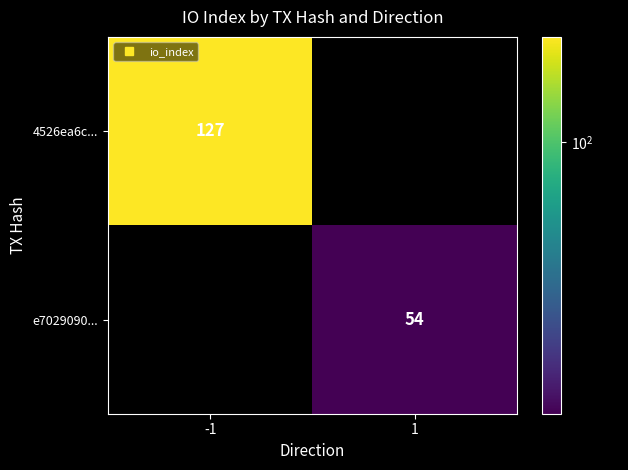

Is the value of 4526ea6c... at 1 greater than the value of e7029090... at 1?

No